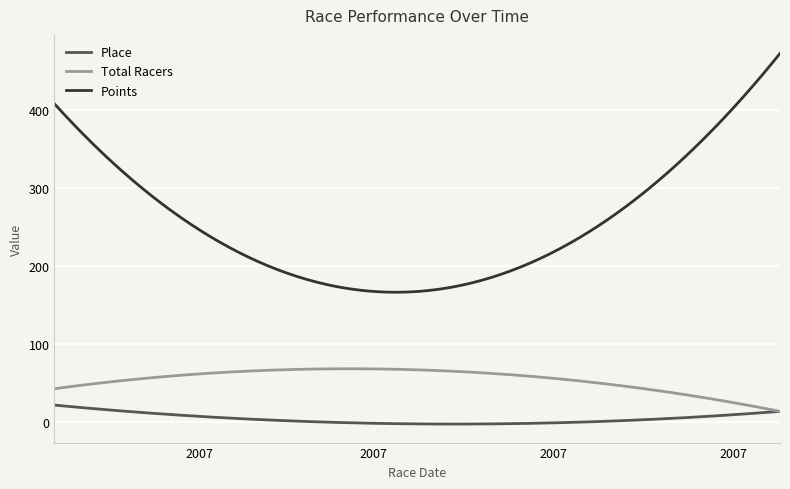

List the series in order of their peak value, lowest first.

Place, Total Racers, Points